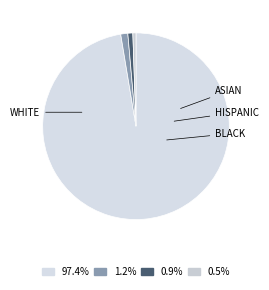

Count the number of slices in the pie.

4